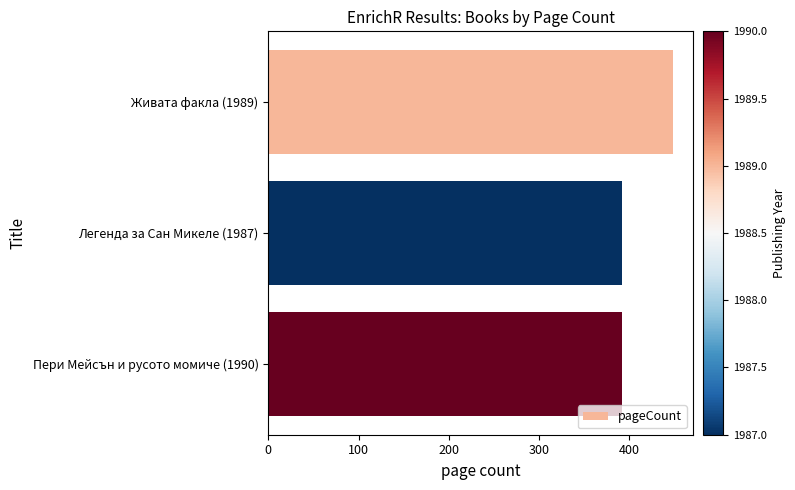

What is the smallest value displayed?

392